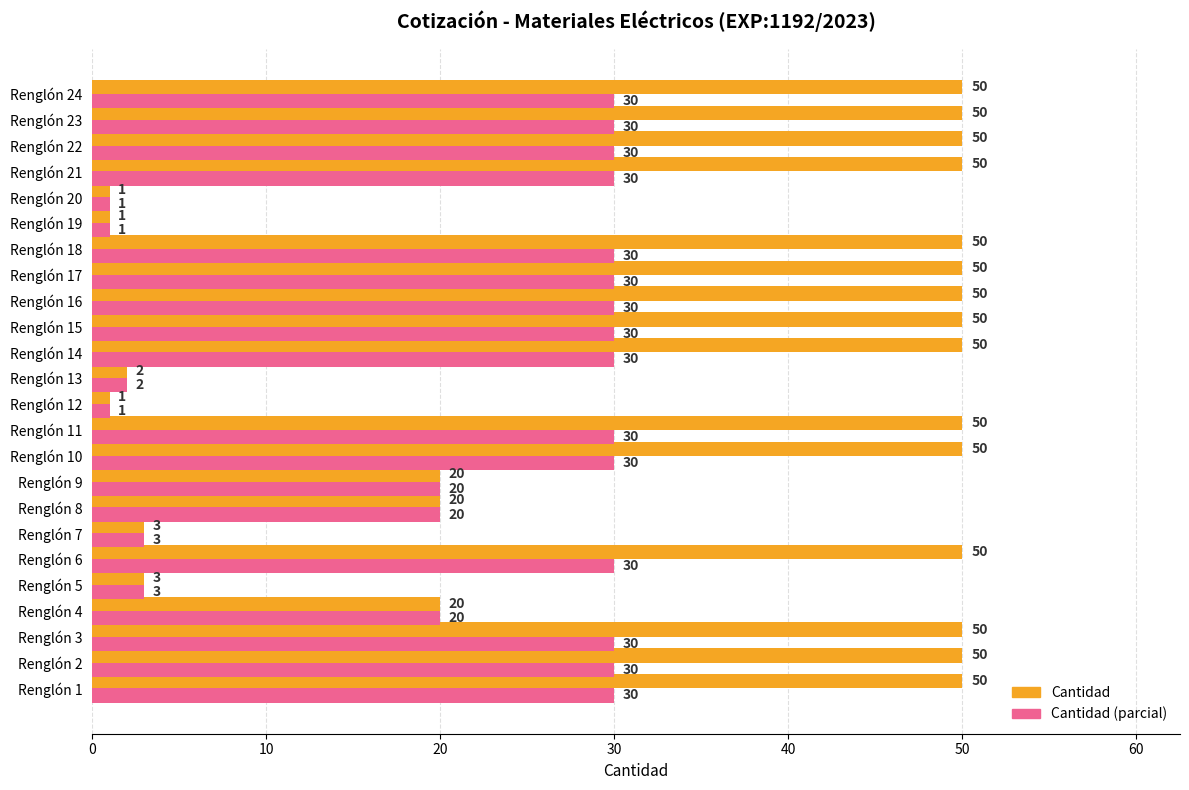

Rank the series by their average value, from lowest to highest.

Cantidad (parcial), Cantidad